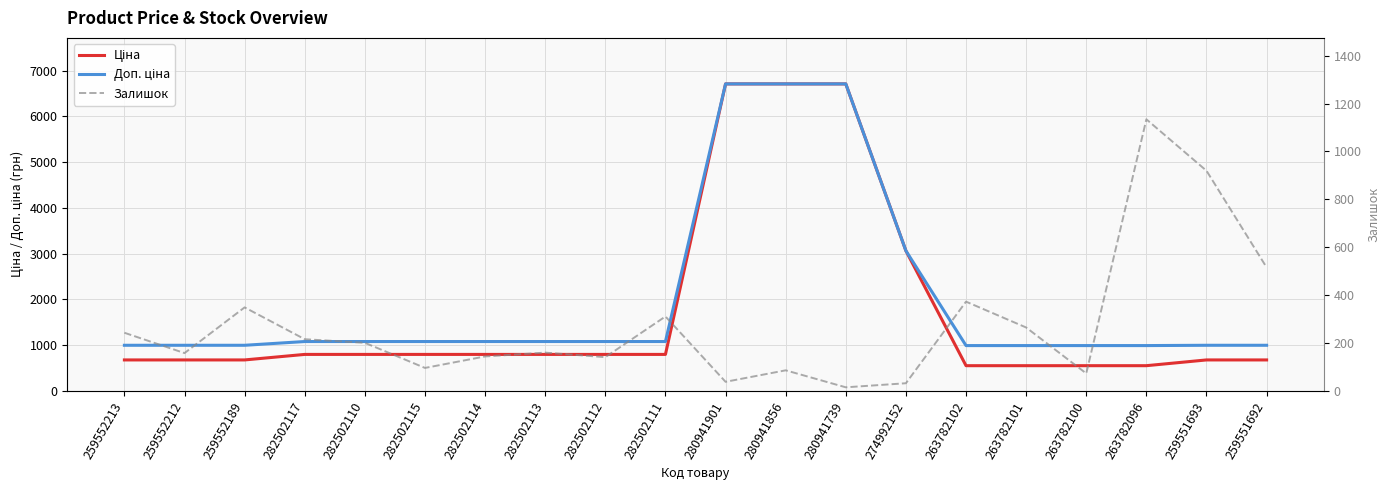

At which category is the sum across all series the highest?

280941856